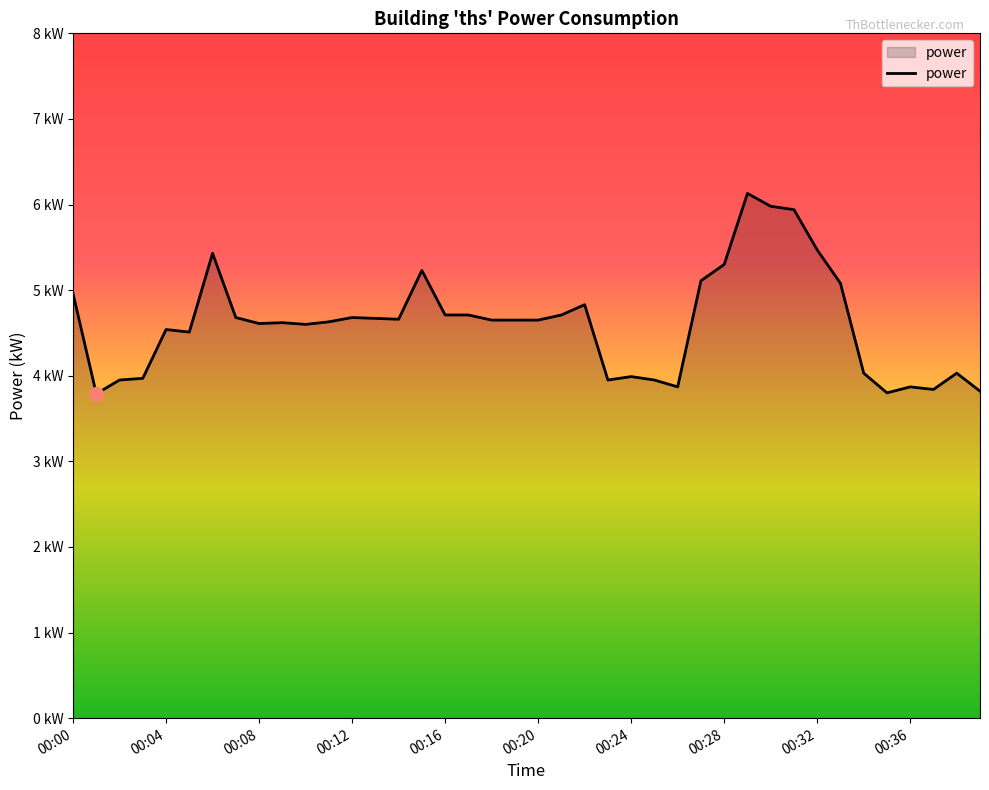

Is this an area chart (filled region under the line)?

Yes